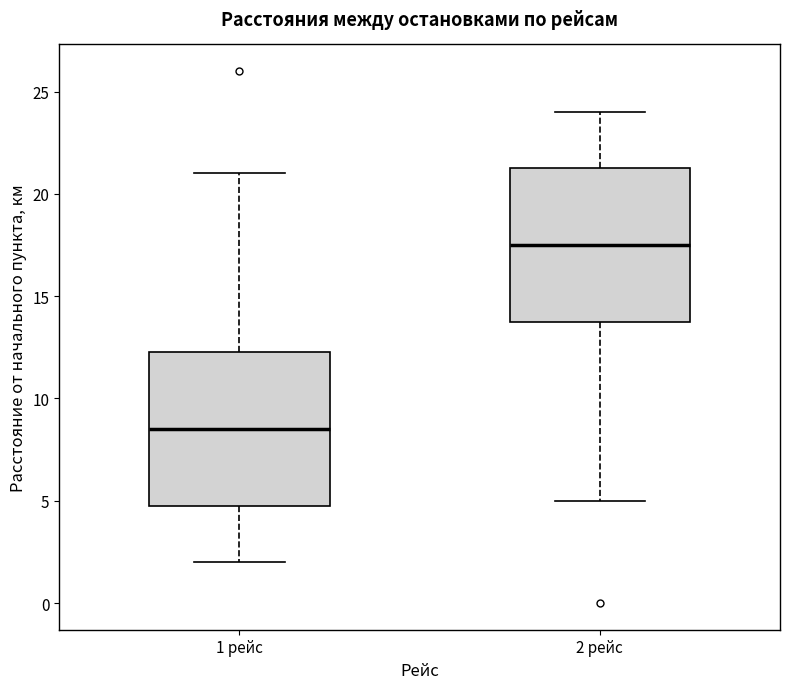

Which box's median line is the highest?

2 рейс